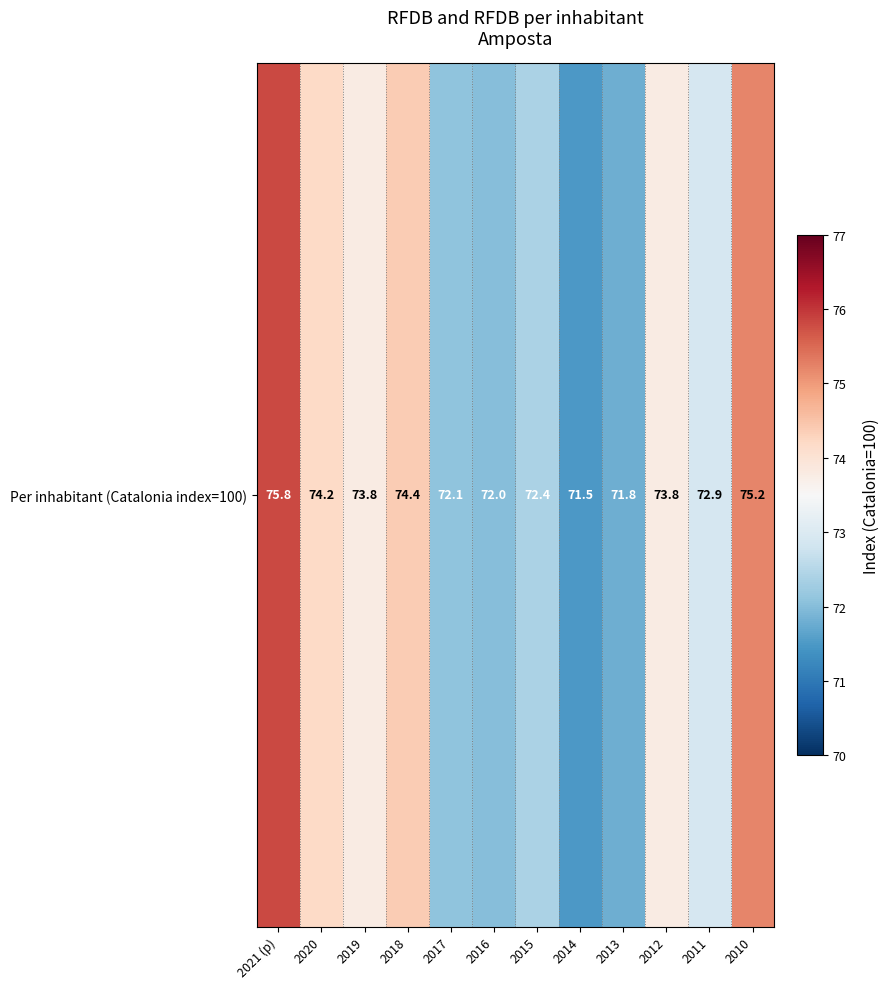

What is the maximum value shown in the chart?

75.8